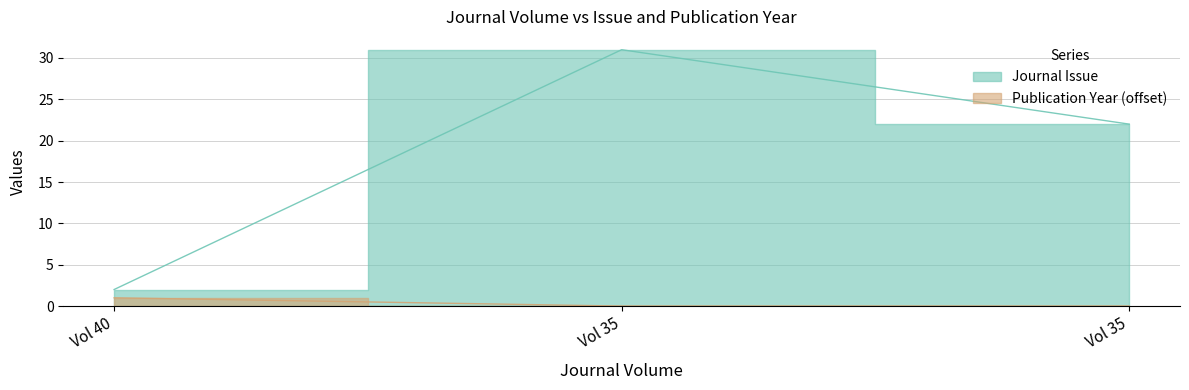

Which has a higher value, Vol 35 or Vol 35?

Vol 35